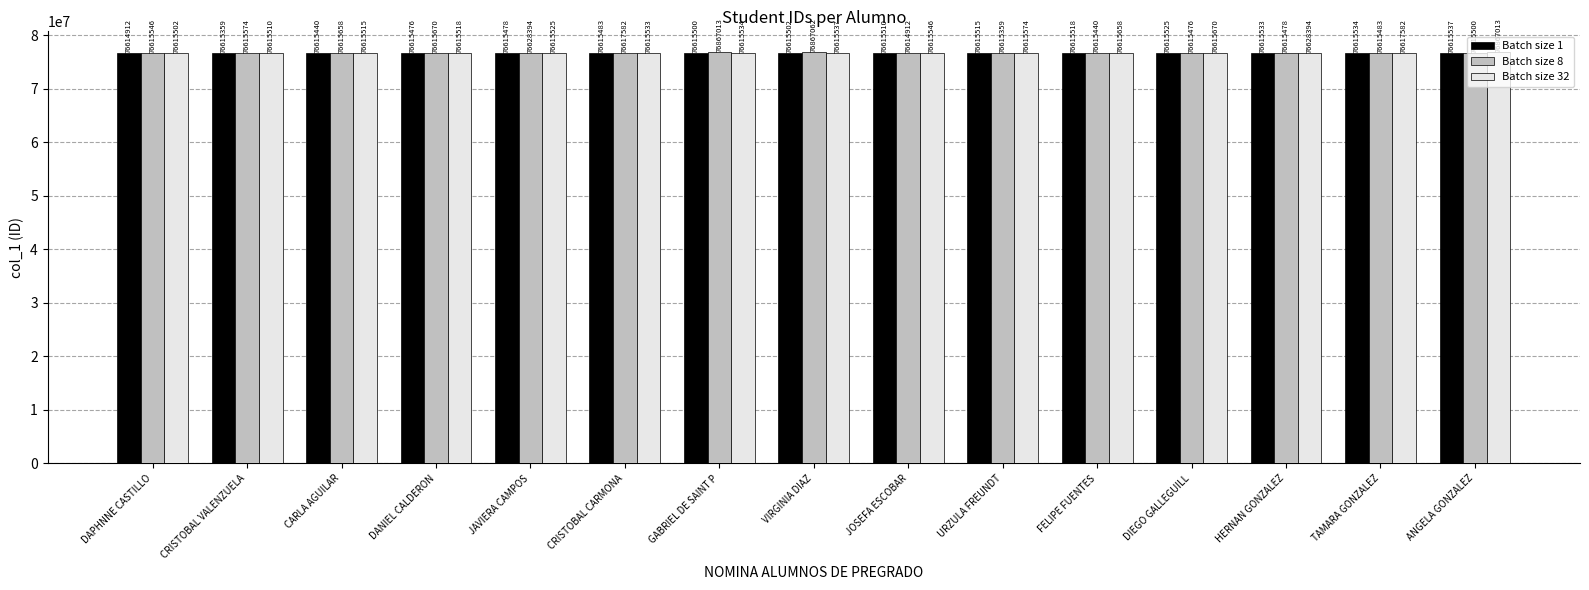

Reading left to right, transcribe all the data shown in this chart.

Batch size 1: DAPHNNE CASTILLO=76614912	CRISTOBAL VALENZUELA=76615359	CARLA AGUILAR=76615440	DANIEL CALDERON=76615476	JAVIERA CAMPOS=76615478	CRISTOBAL CARMONA=76615483	GABRIEL DE SAINT P=76615500	VIRGINIA DIAZ=76615502	JOSEFA ESCOBAR=76615510	URZULA FREUNDT=76615515	FELIPE FUENTES=76615518	DIEGO GALLEGUILL=76615525	HERNAN GONZALEZ=76615533	TAMARA GONZALEZ=76615534	ANGELA GONZALEZ=76615537
Batch size 8: DAPHNNE CASTILLO=76615546	CRISTOBAL VALENZUELA=76615574	CARLA AGUILAR=76615658	DANIEL CALDERON=76615670	JAVIERA CAMPOS=76628394	CRISTOBAL CARMONA=76617582	GABRIEL DE SAINT P=76867013	VIRGINIA DIAZ=76867062	JOSEFA ESCOBAR=76614912	URZULA FREUNDT=76615359	FELIPE FUENTES=76615440	DIEGO GALLEGUILL=76615476	HERNAN GONZALEZ=76615478	TAMARA GONZALEZ=76615483	ANGELA GONZALEZ=76615500
Batch size 32: DAPHNNE CASTILLO=76615502	CRISTOBAL VALENZUELA=76615510	CARLA AGUILAR=76615515	DANIEL CALDERON=76615518	JAVIERA CAMPOS=76615525	CRISTOBAL CARMONA=76615533	GABRIEL DE SAINT P=76615534	VIRGINIA DIAZ=76615537	JOSEFA ESCOBAR=76615546	URZULA FREUNDT=76615574	FELIPE FUENTES=76615658	DIEGO GALLEGUILL=76615670	HERNAN GONZALEZ=76628394	TAMARA GONZALEZ=76617582	ANGELA GONZALEZ=76867013